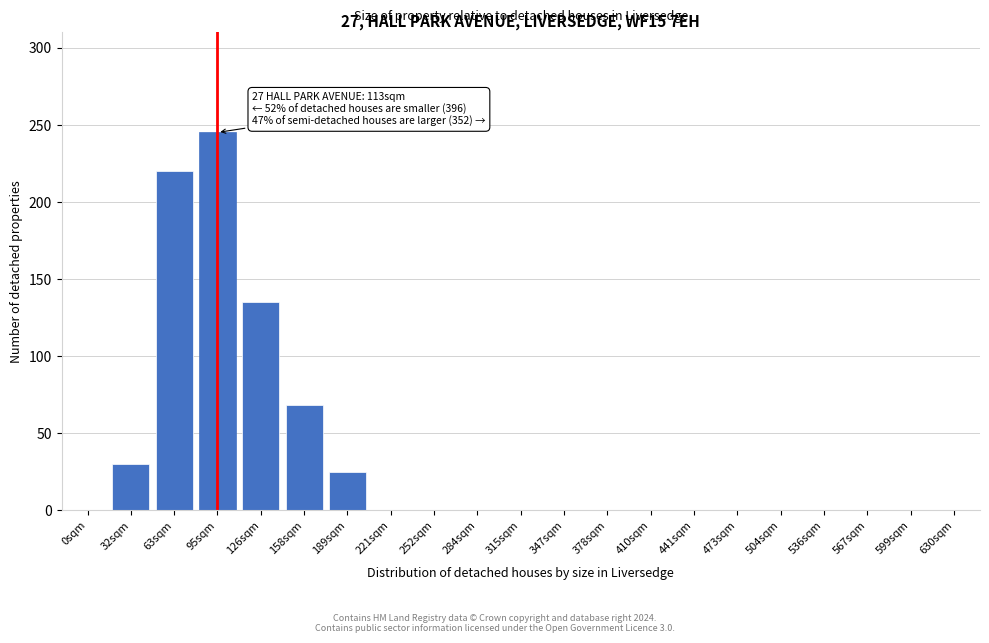

Reading left to right, list all the values displayed in this chart.

0sqm=0	32sqm=30	63sqm=220	95sqm=245	126sqm=135	158sqm=68	189sqm=25	221sqm=0	252sqm=0	284sqm=0	315sqm=0	347sqm=0	378sqm=0	410sqm=0	441sqm=0	473sqm=0	504sqm=0	536sqm=0	567sqm=0	599sqm=0	630sqm=0